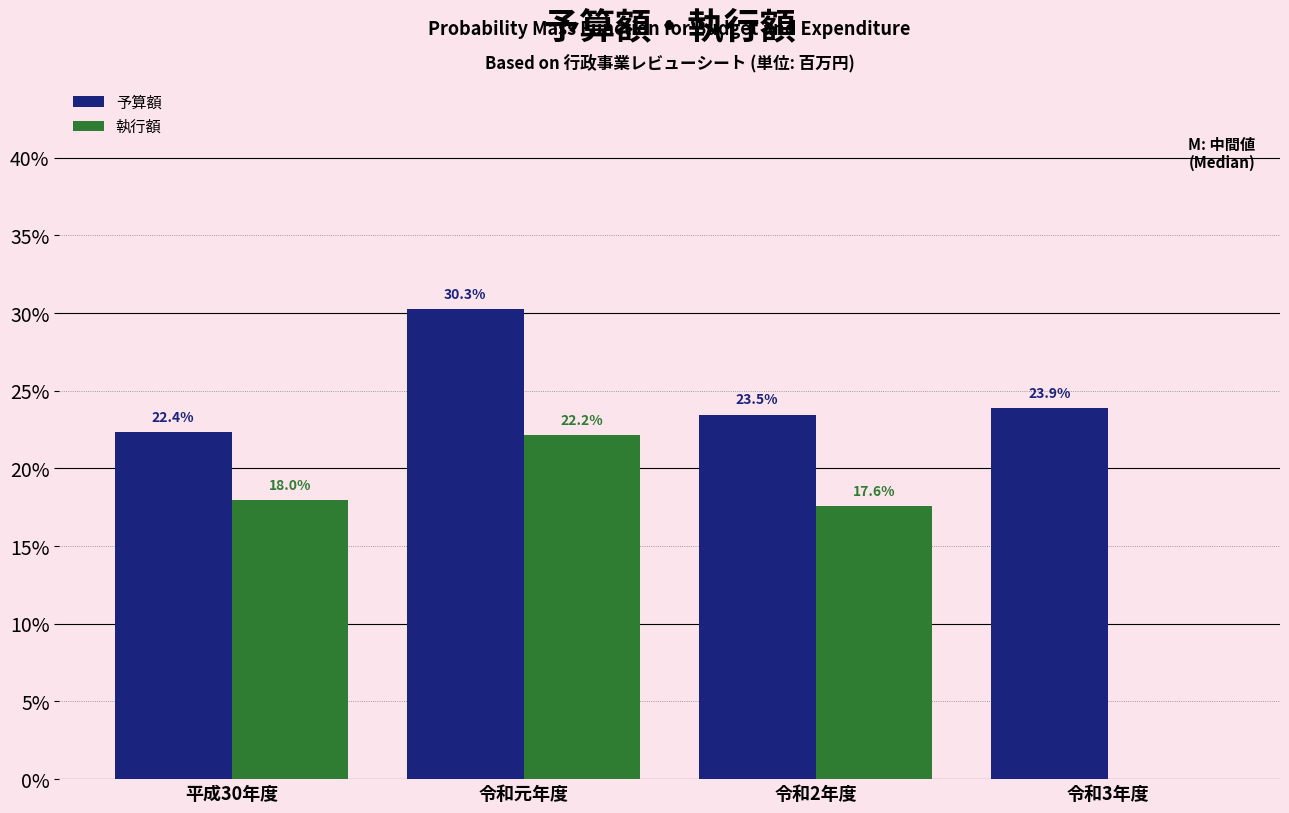

Reading left to right, transcribe all the data shown in this chart.

予算額: 平成30年度=22.4	令和元年度=30.3	令和2年度=23.5	令和3年度=23.9
執行額: 平成30年度=18.0	令和元年度=22.2	令和2年度=17.6	令和3年度=0.0